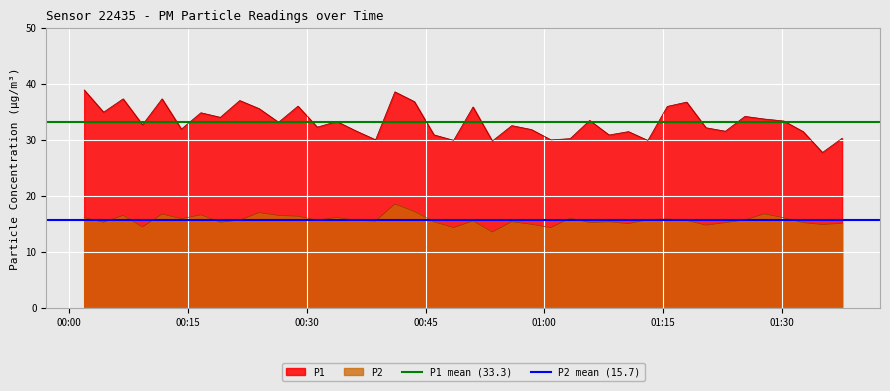

List the series in order of their overall mean, highest first.

P1 mean (33.3), P2 mean (15.7)